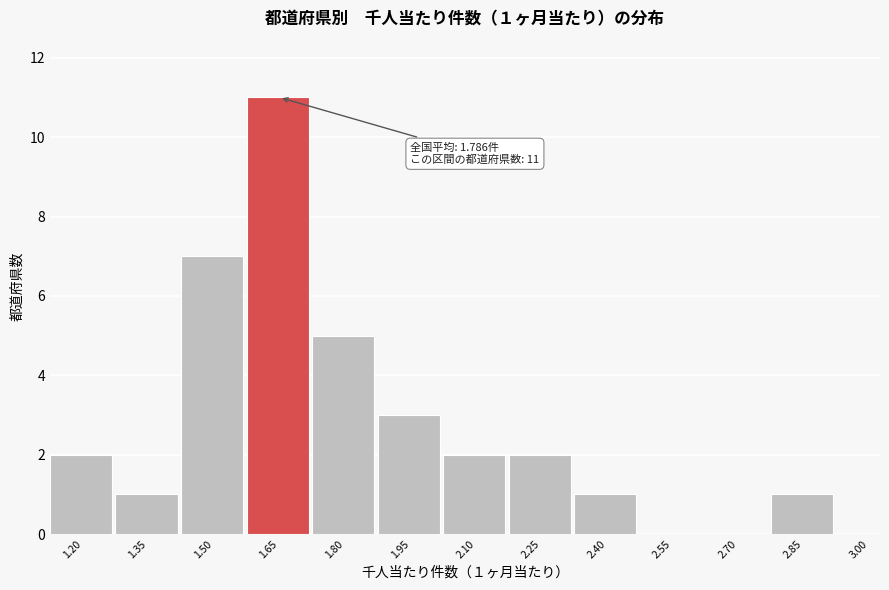

Reading left to right, what are all the values shown in this chart?

1.20=2	1.35=1	1.50=7	1.65=11	1.80=5	1.95=3	2.10=2	2.25=2	2.40=1	2.55=0	2.70=0	2.85=1	3.00=0